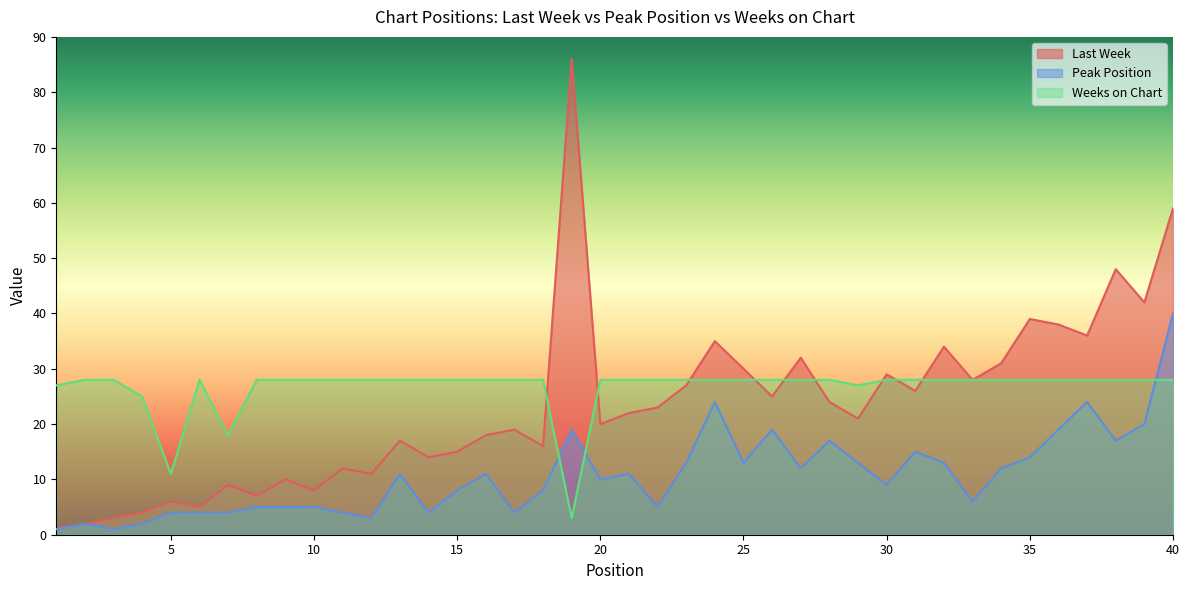

What is the sum of all Peak Position values?

431